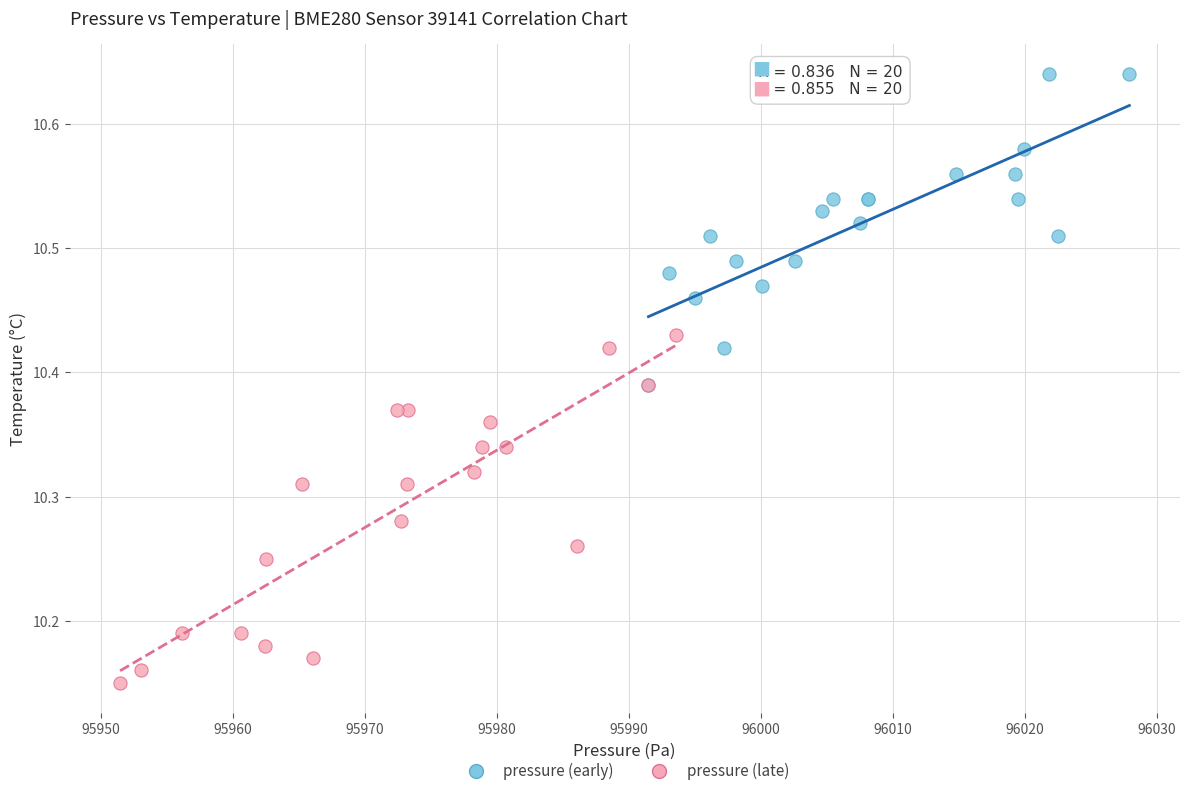

Which series contains the lowest Y value?

pressure (late)